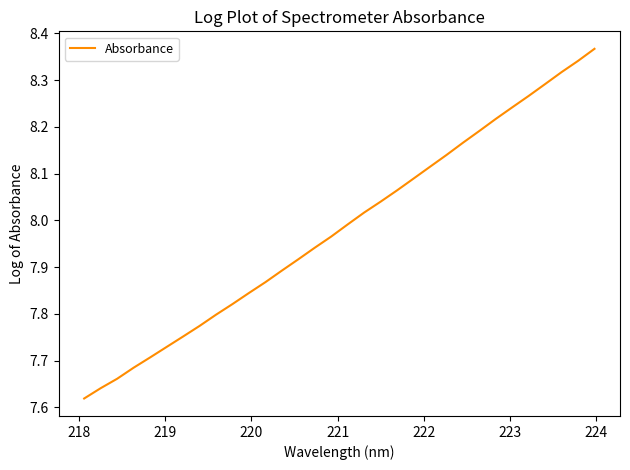

What is the difference between the maximum and minimum values?

0.7